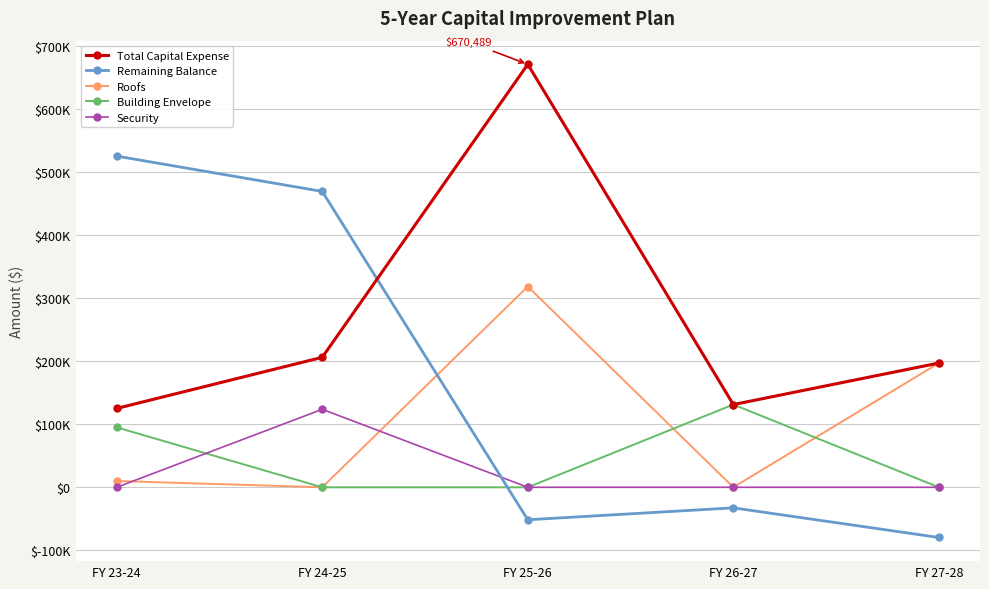

In Roofs, how many points are higher than both neighbors (excluding endpoints)?

1